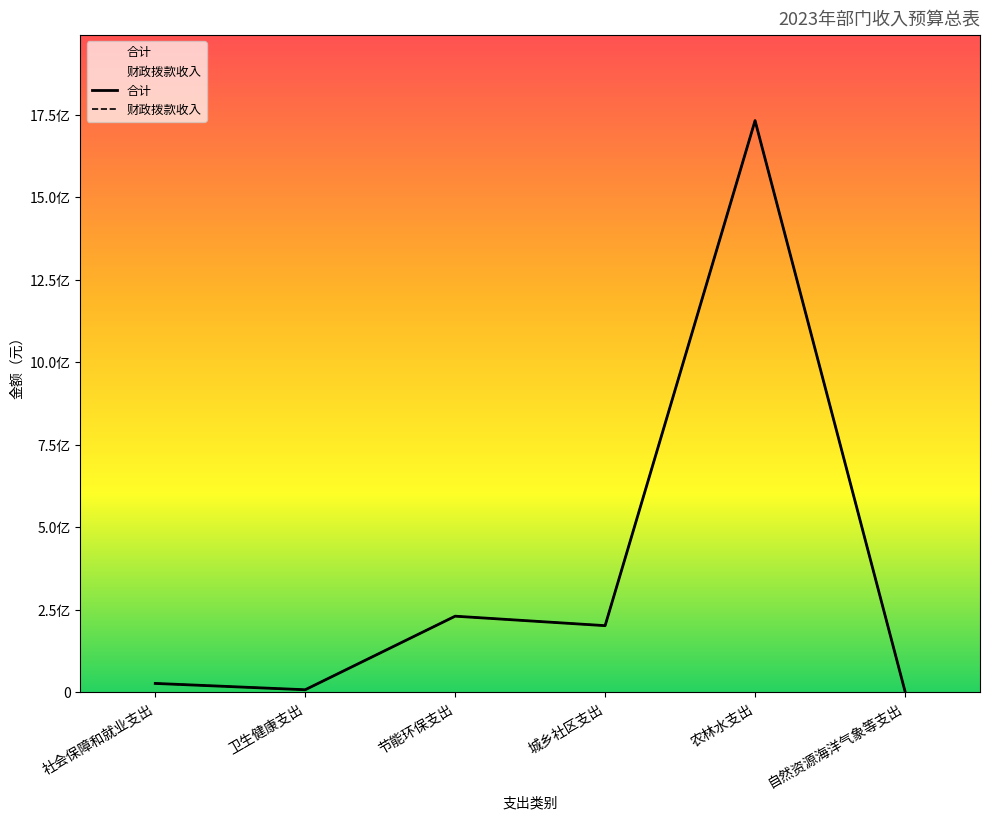

How many distinct data groups are displayed?

2